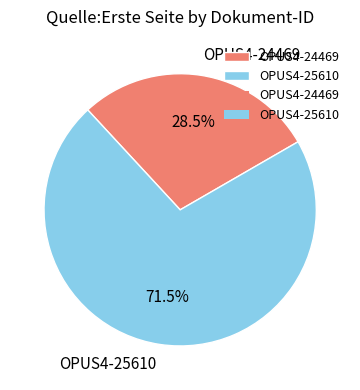

The OPUS4-25610 slice represents 77% of the pie. True or false?

False